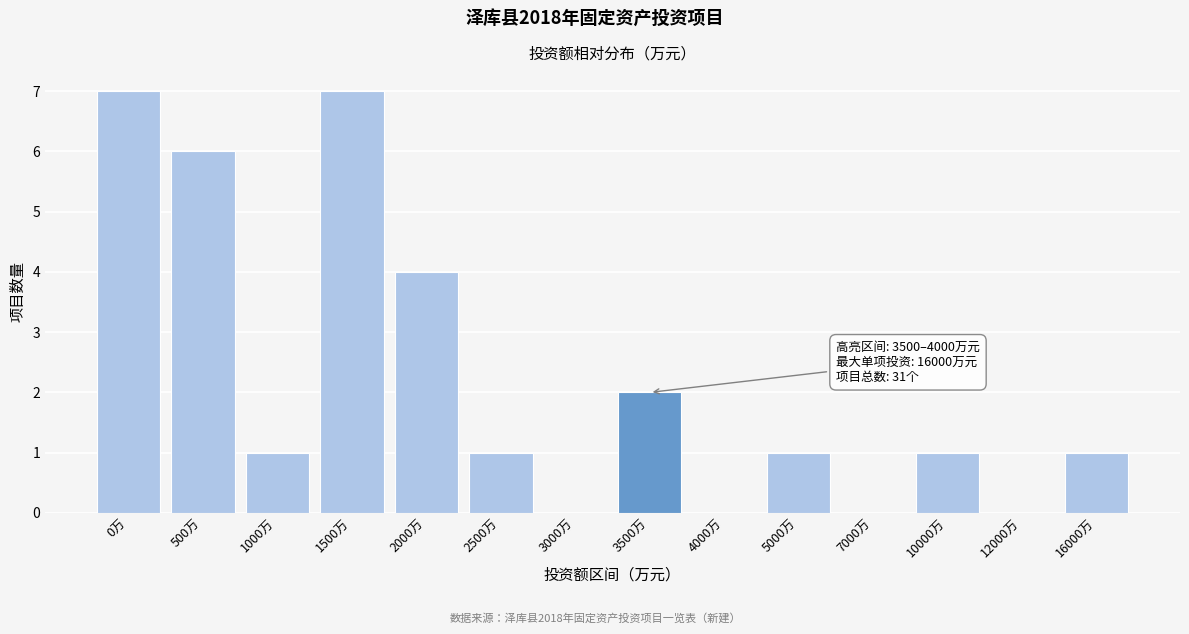

Reading left to right, extract all data points from this chart.

0万=7	500万=6	1000万=1	1500万=7	2000万=4	2500万=1	3000万=0	3500万=2	4000万=0	5000万=1	7000万=0	10000万=1	12000万=0	16000万=1